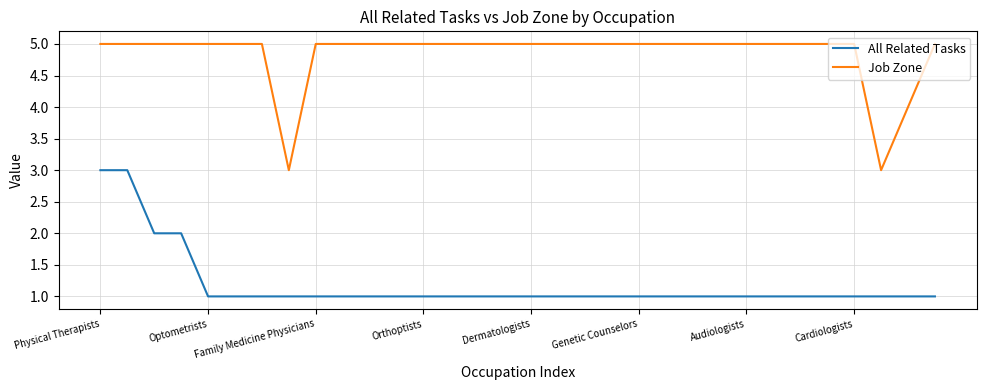

What are all the series names shown in the legend?

All Related Tasks, Job Zone